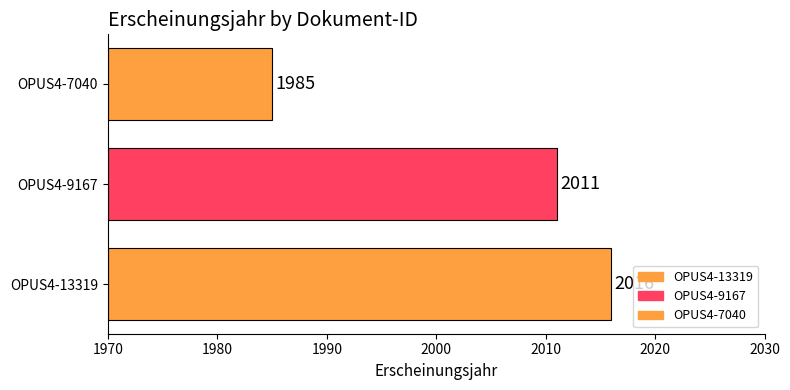

How many bars are there in total?

3